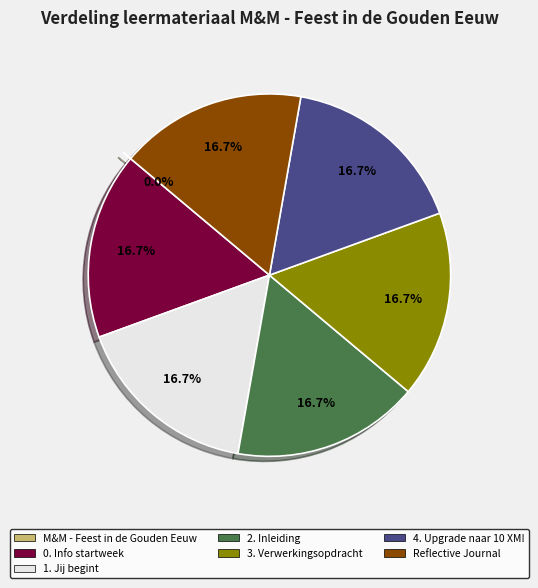

What percentage do Reflective Journal and 2. Inleiding together represent?

33.3%